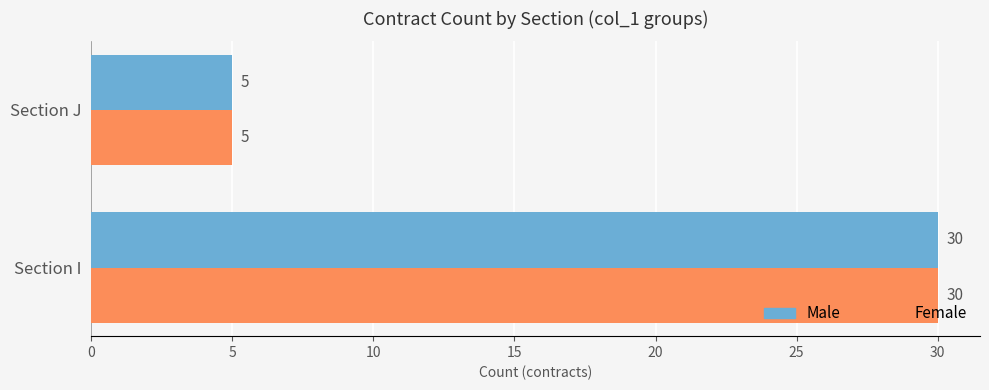

What is the difference between the Male values at Section I and Section J?

25